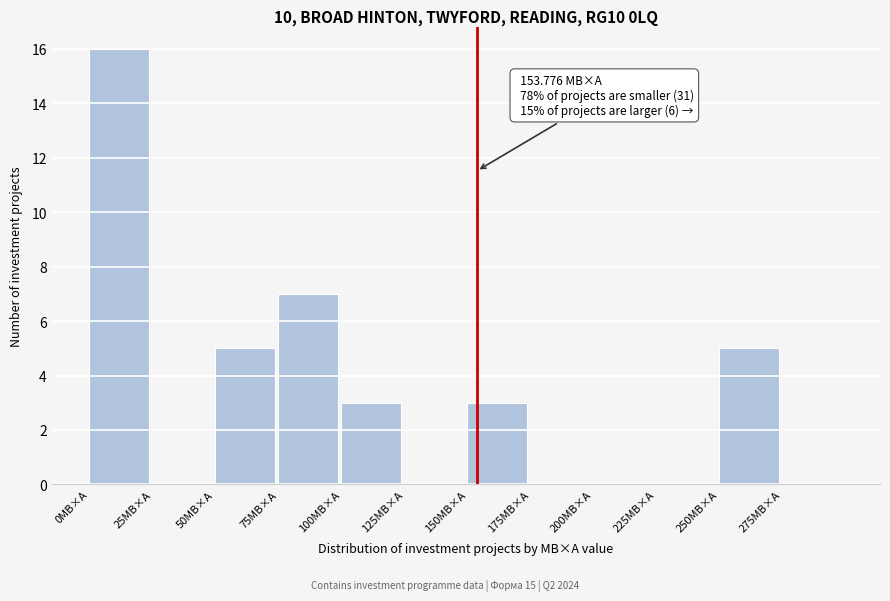

Which range on the x-axis has the tallest bar?

0 to 25